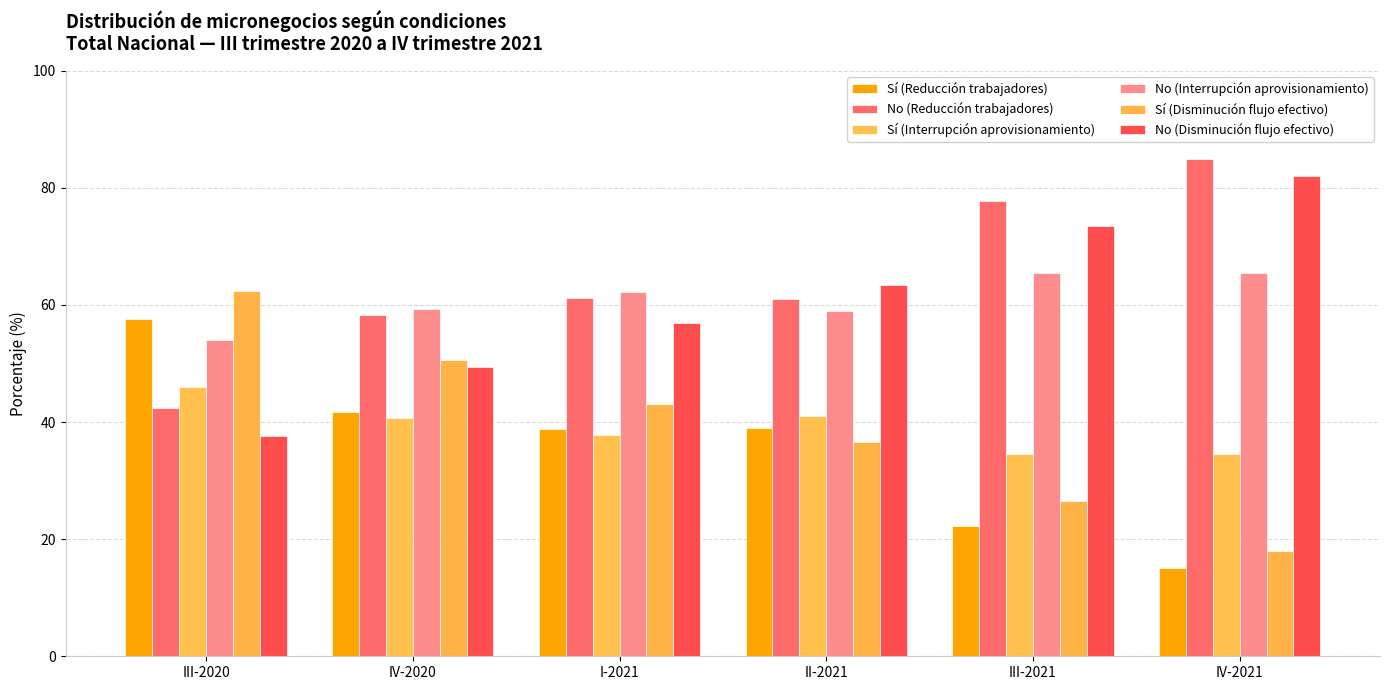

Which has a higher value, IV-2020 or IV-2021?

IV-2020